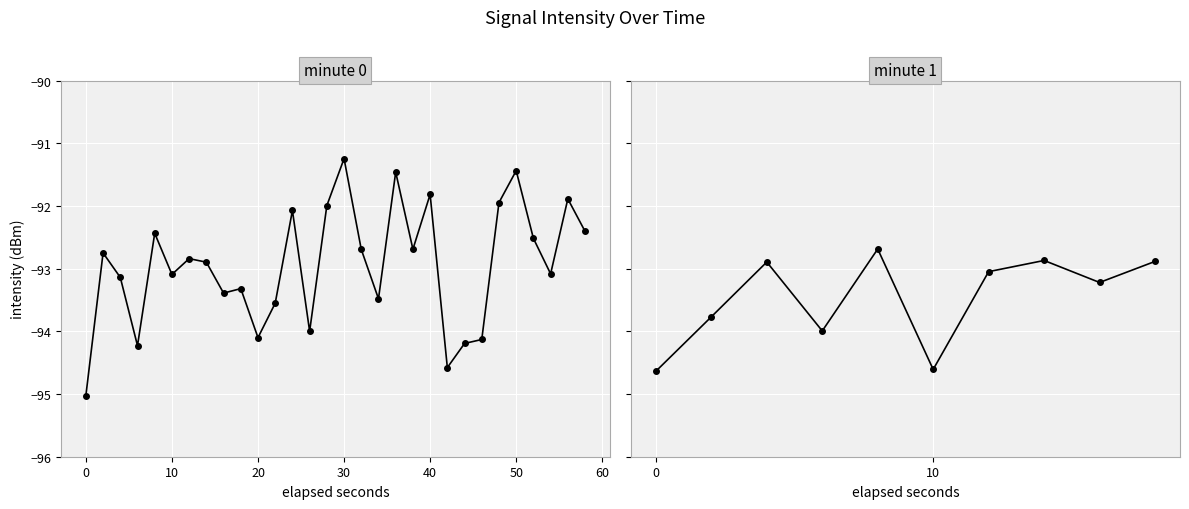

True or false: there are more than 1 points higher than both neighbors.

True